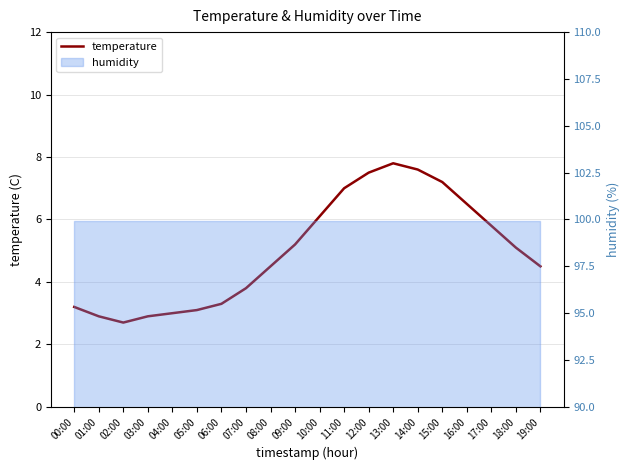

Reading left to right, list all the values displayed in this chart.

00:00=3.2	01:00=2.9	02:00=2.7	03:00=2.9	04:00=3.0	05:00=3.1	06:00=3.3	07:00=3.8	08:00=4.5	09:00=5.2	10:00=6.1	11:00=7.0	12:00=7.5	13:00=7.8	14:00=7.6	15:00=7.2	16:00=6.5	17:00=5.8	18:00=5.1	19:00=4.5